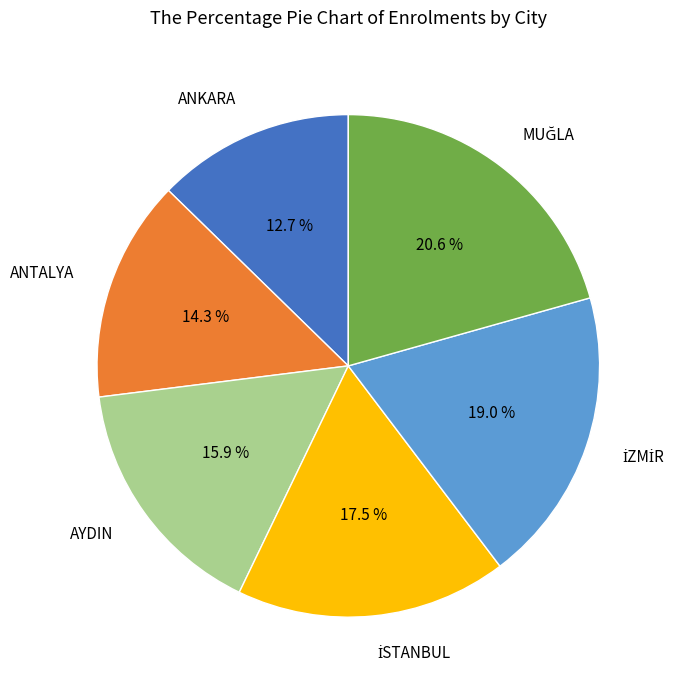

Is there any slice that represents more than half of the pie?

No